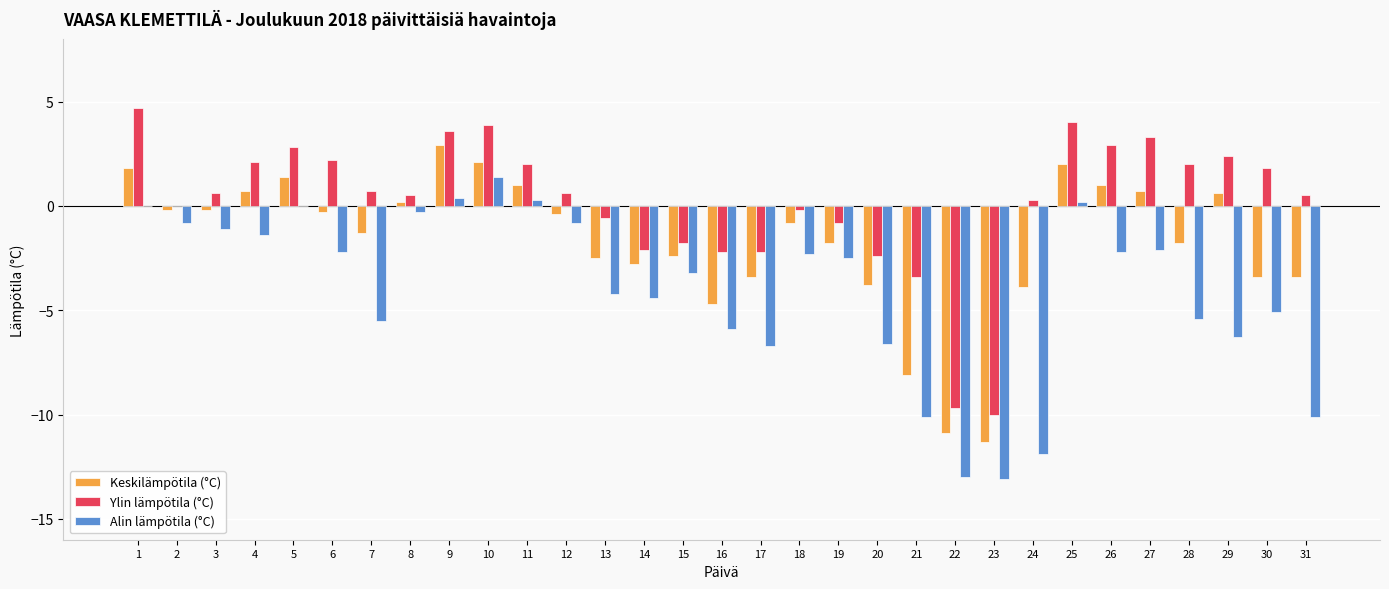

Reading left to right, transcribe all the data shown in this chart.

Keskilämpötila (°C): 1=1.8	2=-0.2	3=-0.2	4=0.7	5=1.4	6=-0.3	7=-1.3	8=0.2	9=2.9	10=2.1	11=1.0	12=-0.4	13=-2.5	14=-2.8	15=-2.4	16=-4.7	17=-3.4	18=-0.8	19=-1.8	20=-3.8	21=-8.1	22=-10.9	23=-11.3	24=-3.9	25=2.0	26=1.0	27=0.7	28=-1.8	29=0.6	30=-3.4	31=-3.4
Ylin lämpötila (°C): 1=4.7	2=0.0	3=0.6	4=2.1	5=2.8	6=2.2	7=0.7	8=0.5	9=3.6	10=3.9	11=2.0	12=0.6	13=-0.6	14=-2.1	15=-1.8	16=-2.2	17=-2.2	18=-0.2	19=-0.8	20=-2.4	21=-3.4	22=-9.7	23=-10.0	24=0.3	25=4.0	26=2.9	27=3.3	28=2.0	29=2.4	30=1.8	31=0.5
Alin lämpötila (°C): 1=0.0	2=-0.8	3=-1.1	4=-1.4	5=0.0	6=-2.2	7=-5.5	8=-0.3	9=0.4	10=1.4	11=0.3	12=-0.8	13=-4.2	14=-4.4	15=-3.2	16=-5.9	17=-6.7	18=-2.3	19=-2.5	20=-6.6	21=-10.1	22=-13.0	23=-13.1	24=-11.9	25=0.2	26=-2.2	27=-2.1	28=-5.4	29=-6.3	30=-5.1	31=-10.1